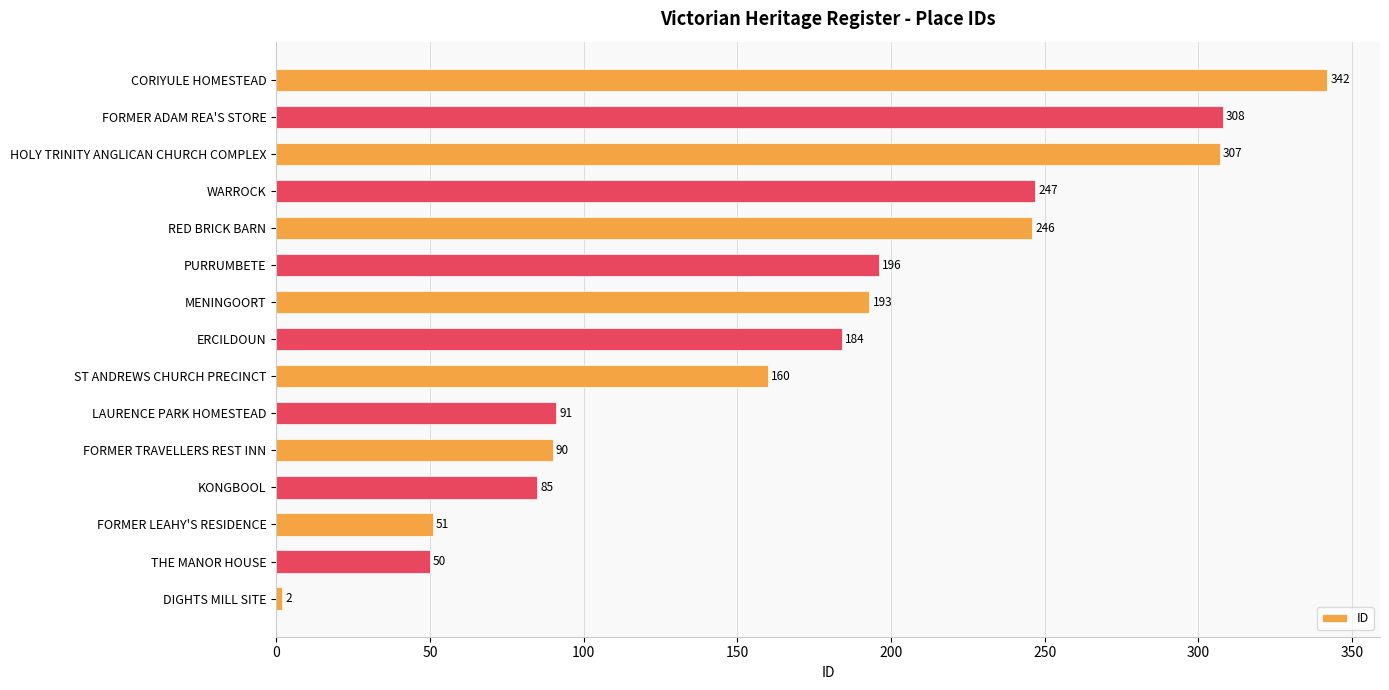

Reading bottom to top, extract all data points from this chart.

DIGHTS MILL SITE=2	THE MANOR HOUSE=50	FORMER LEAHY'S RESIDENCE=51	KONGBOOL=85	FORMER TRAVELLERS REST INN=90	LAURENCE PARK HOMESTEAD=91	ST ANDREWS CHURCH PRECINCT=160	ERCILDOUN=184	MENINGOORT=193	PURRUMBETE=196	RED BRICK BARN=246	WARROCK=247	HOLY TRINITY ANGLICAN CHURCH COMPLEX=307	FORMER ADAM REA'S STORE=308	CORIYULE HOMESTEAD=342